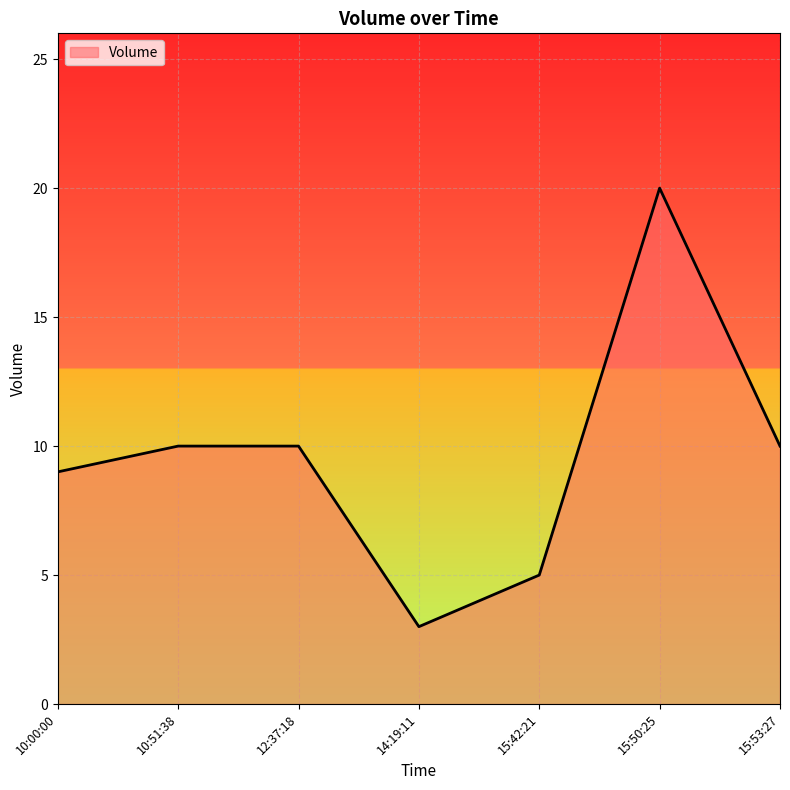

What value does the data have at 10:51:38?

10